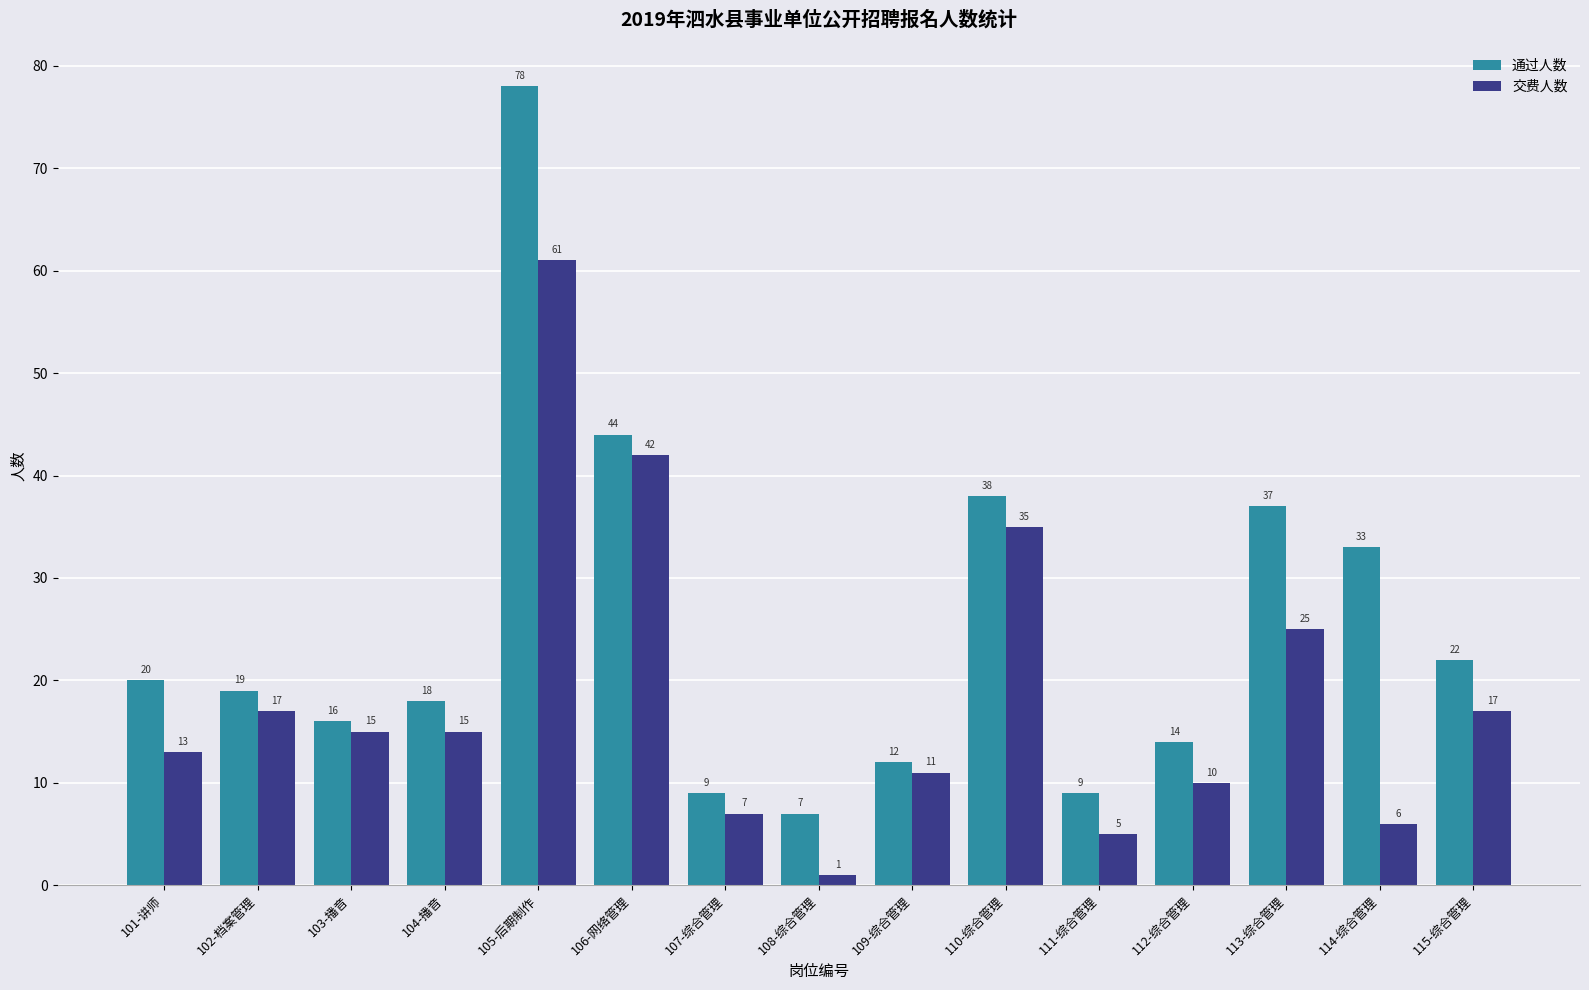

What is the difference between the highest and lowest values at 112-综合管理?

4